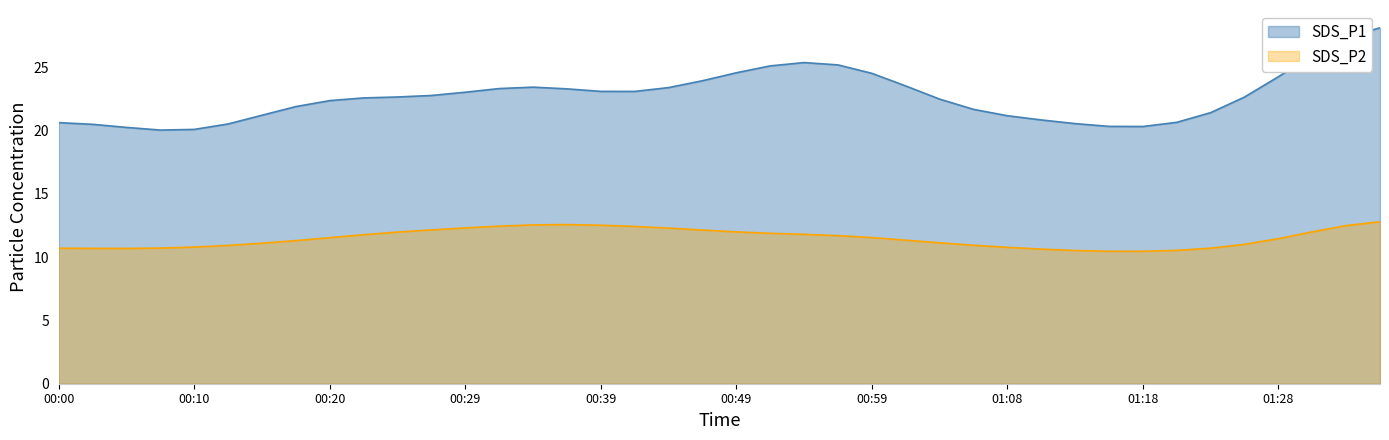

True or false: SDS_P2 and SDS_P1 intersect in this chart.

False